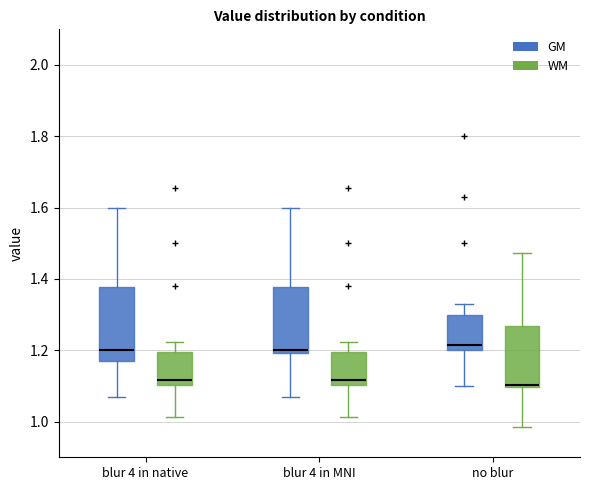

Which box is the tallest, from its lower edge to its upper edge?

blur 4 in native (GM)